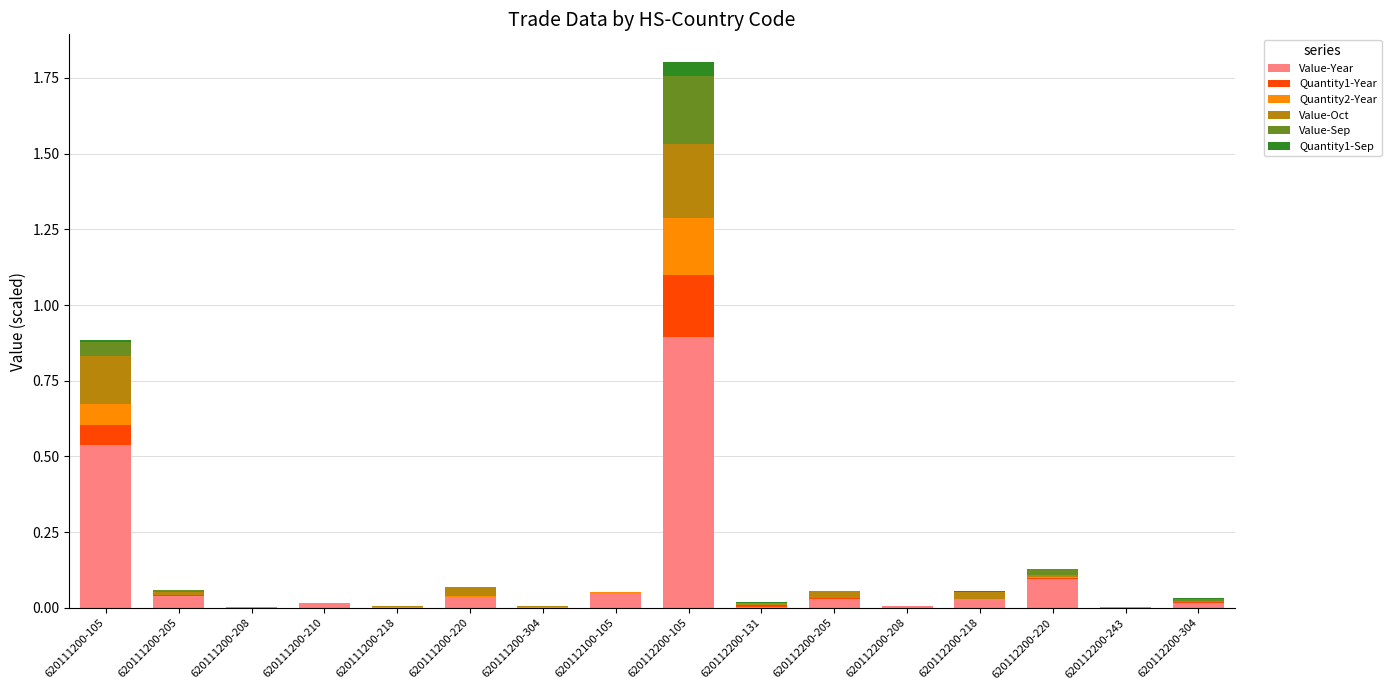

What are all the series names shown in the legend?

Value-Year, Quantity1-Year, Quantity2-Year, Value-Oct, Value-Sep, Quantity1-Sep